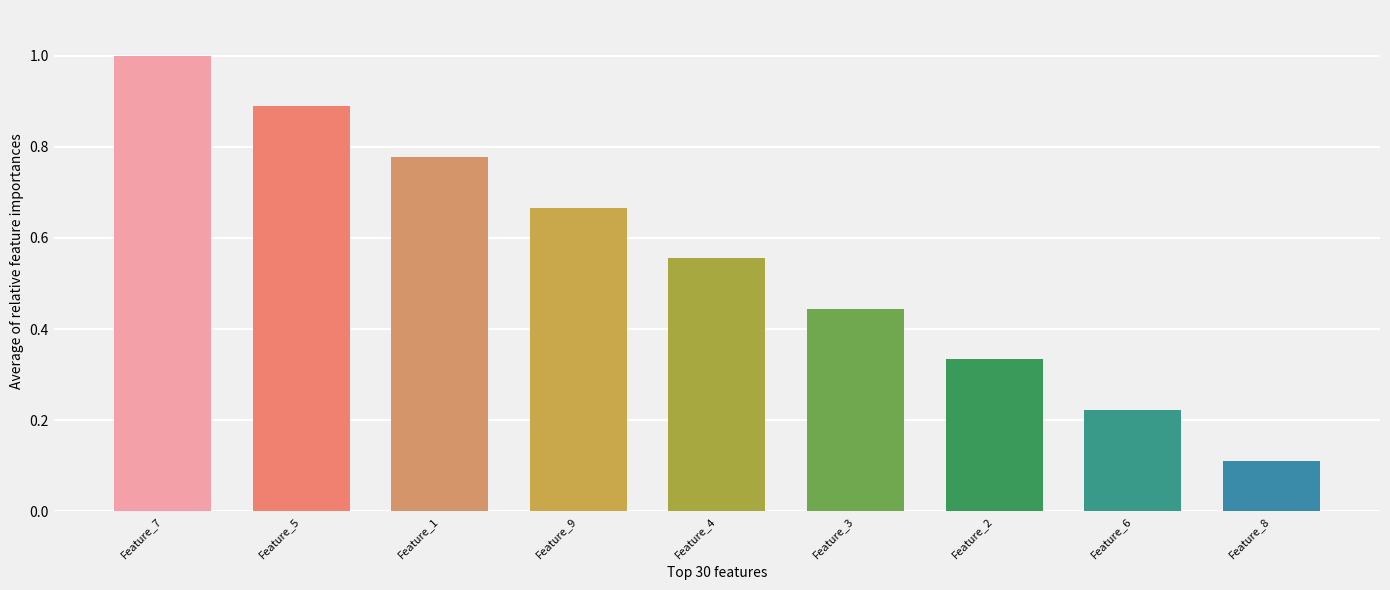

The chart shows a value of 1.2 at Feature_1. True or false?

False